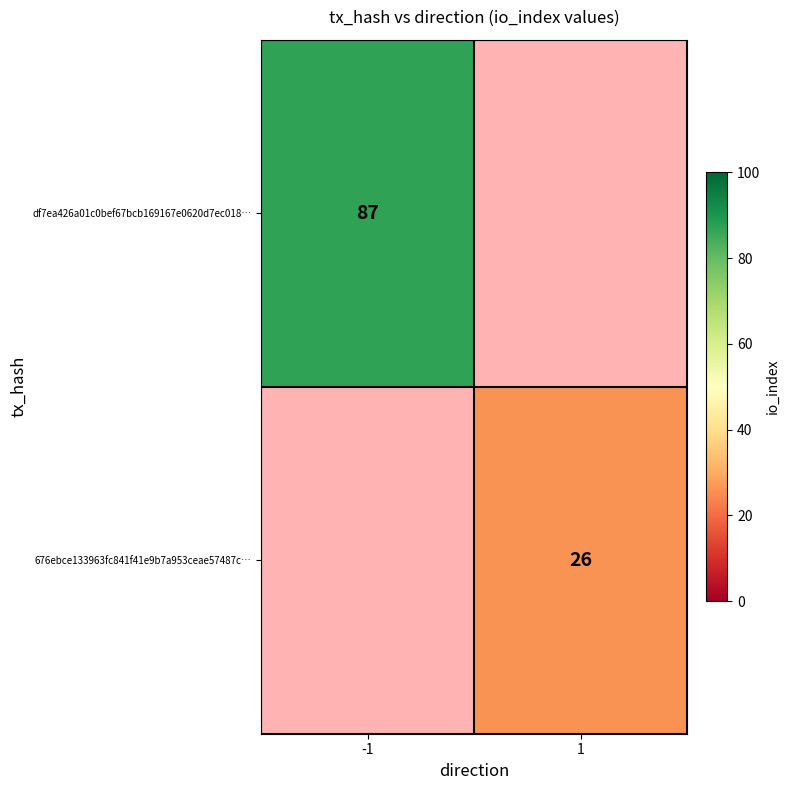

The df7ea426a01c0bef67bcb169167e0620d7ec018… series shows 87 at -1. True or false?

True